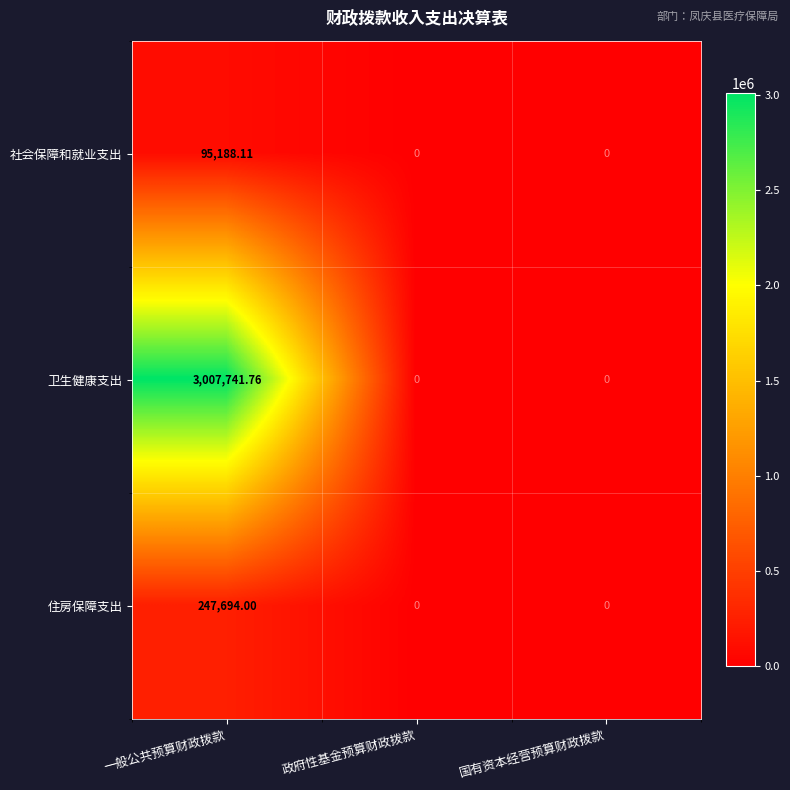

At which category is the sum across all series the highest?

一般公共预算财政拨款